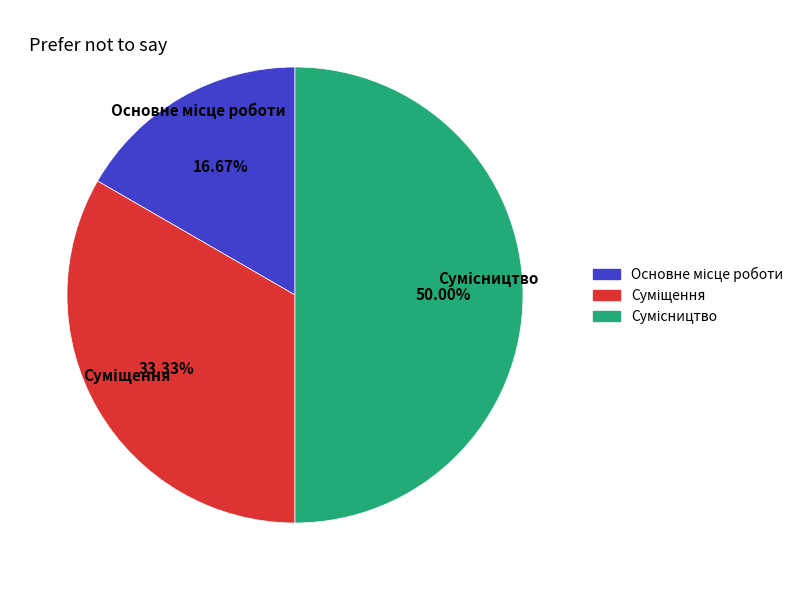

Count the number of slices in the pie.

3